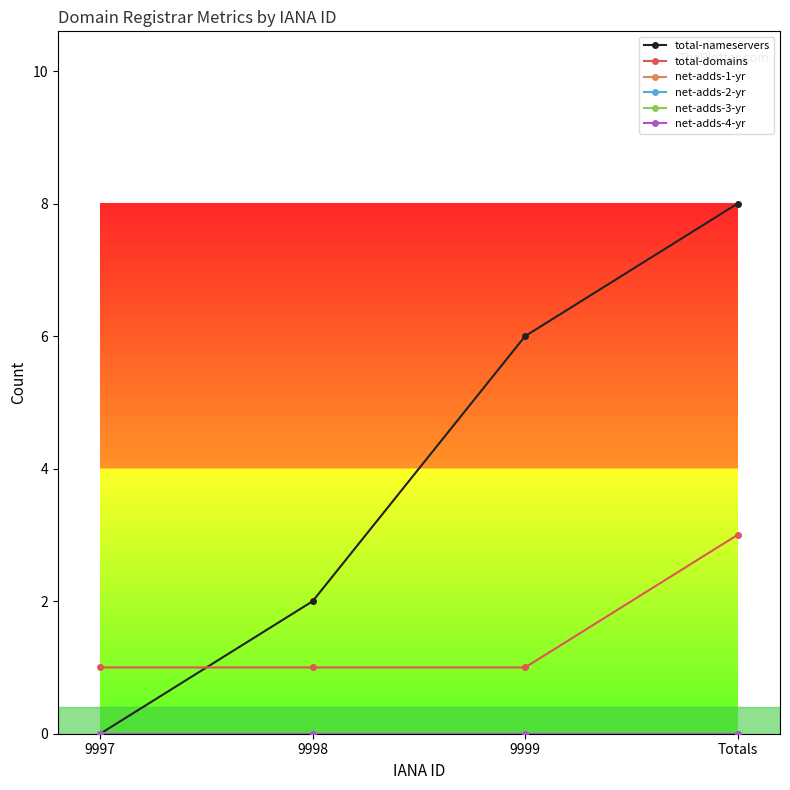

Is the value of total-domains at 9997 greater than the value of total-nameservers at 9998?

No